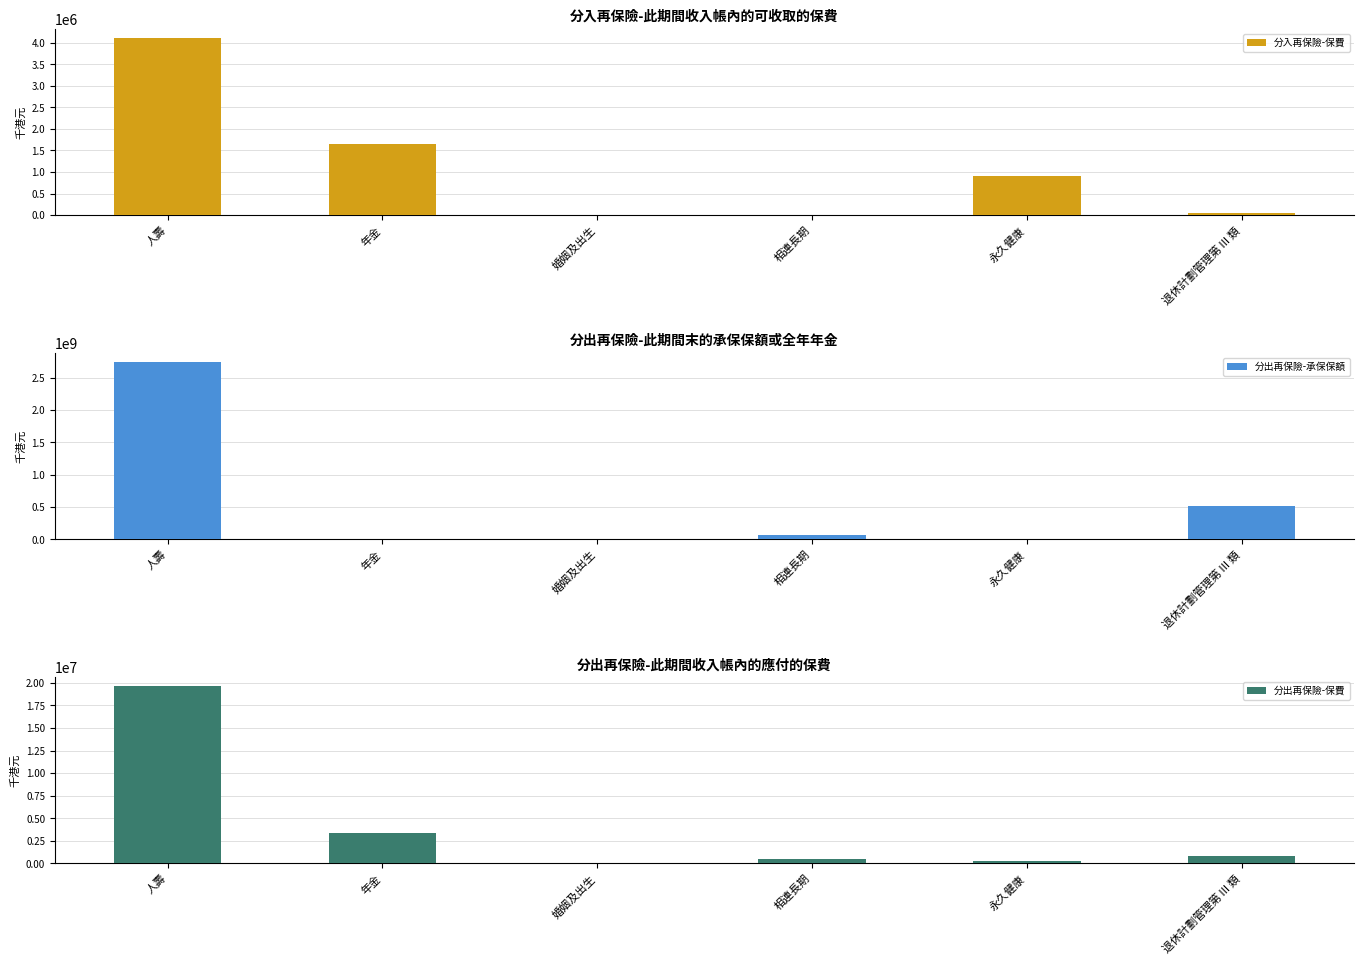

How many data points in 分入再保險-保費 are above 912647?

2